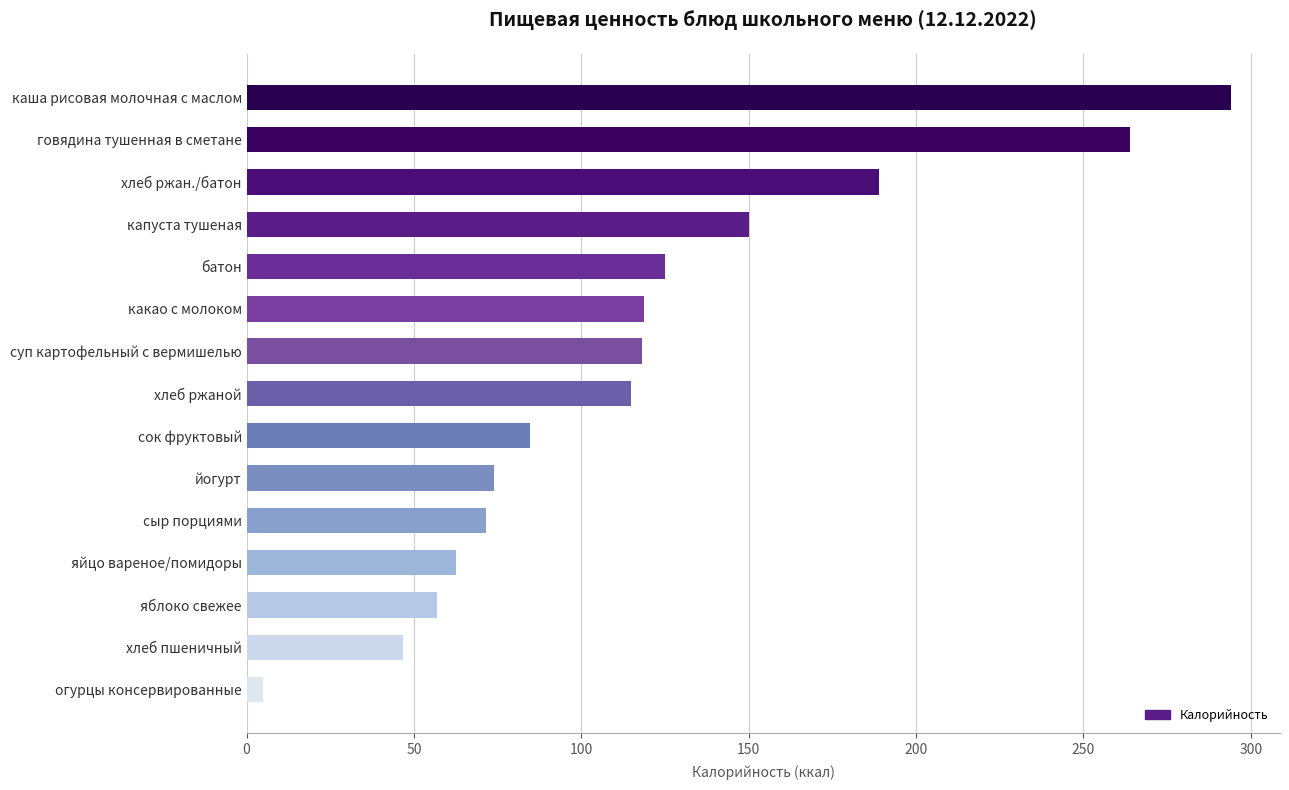

What is the difference between the values at хлеб пшеничный and каша рисовая молочная с маслом?

247.2